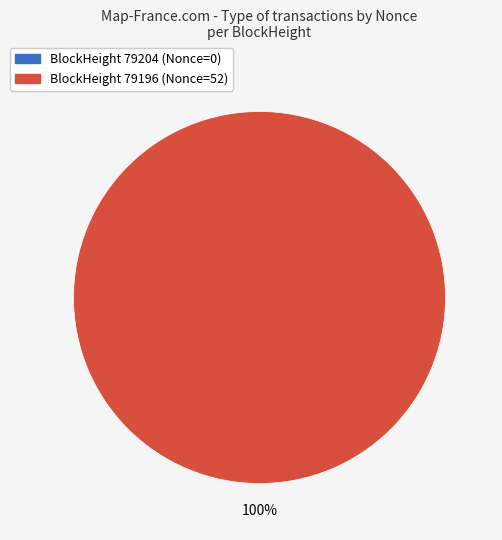

Is there a majority slice in this chart?

Yes